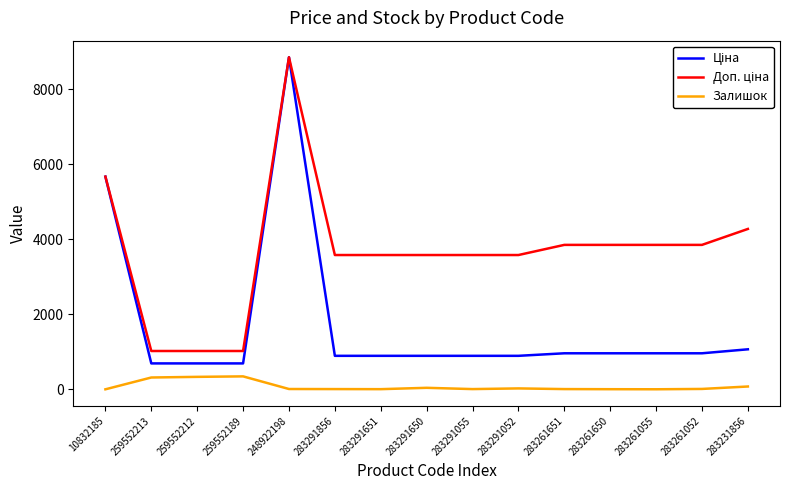

What is the greatest value displayed?

8856.7